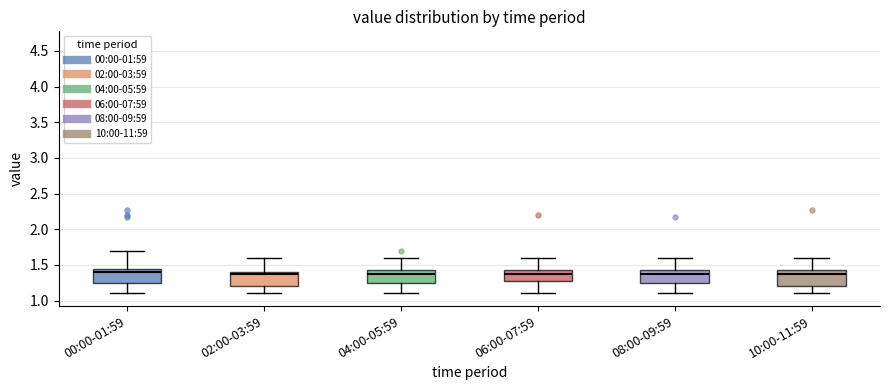

Where does the upper whisker of the box for 04:00-05:59 end on the y-axis? The values are not printed on the chart, so give them approximately, as read against the axis.

1.60